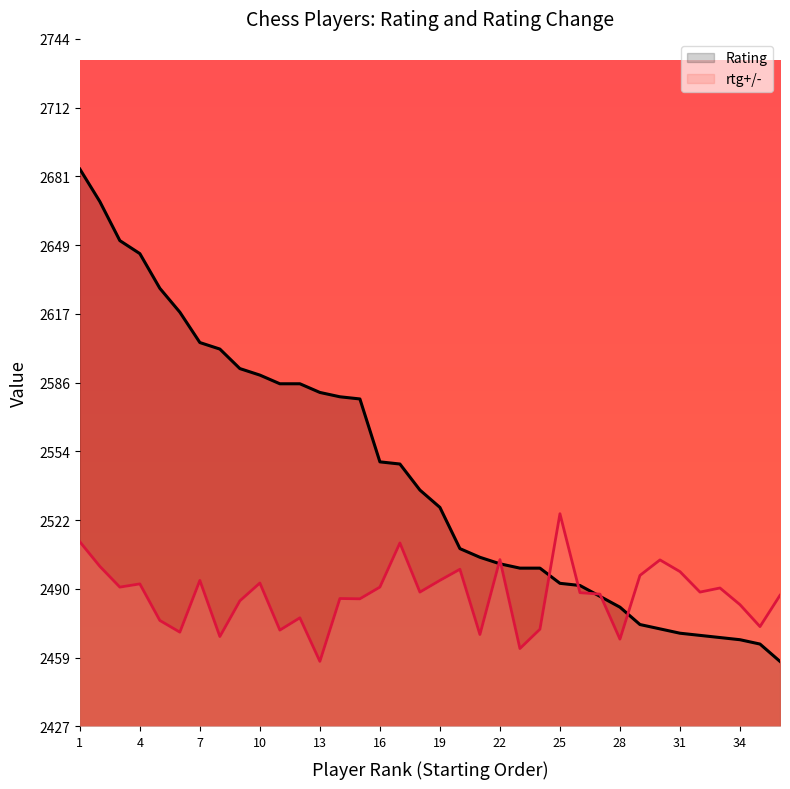

Rank the series at 31 from highest to lowest value.

rtg+/-, Rating